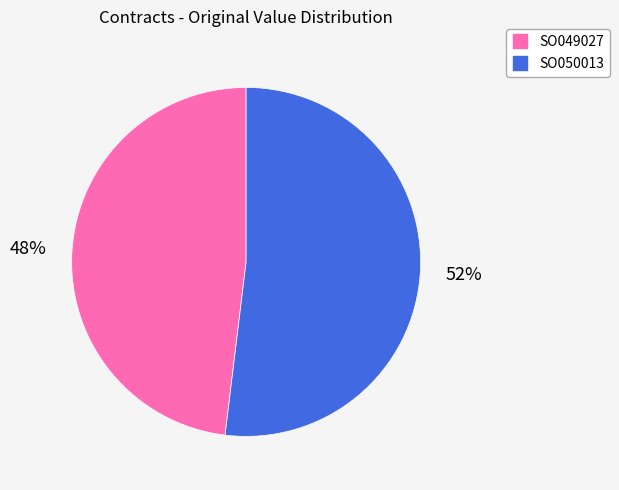

What is the majority slice?

SO050013